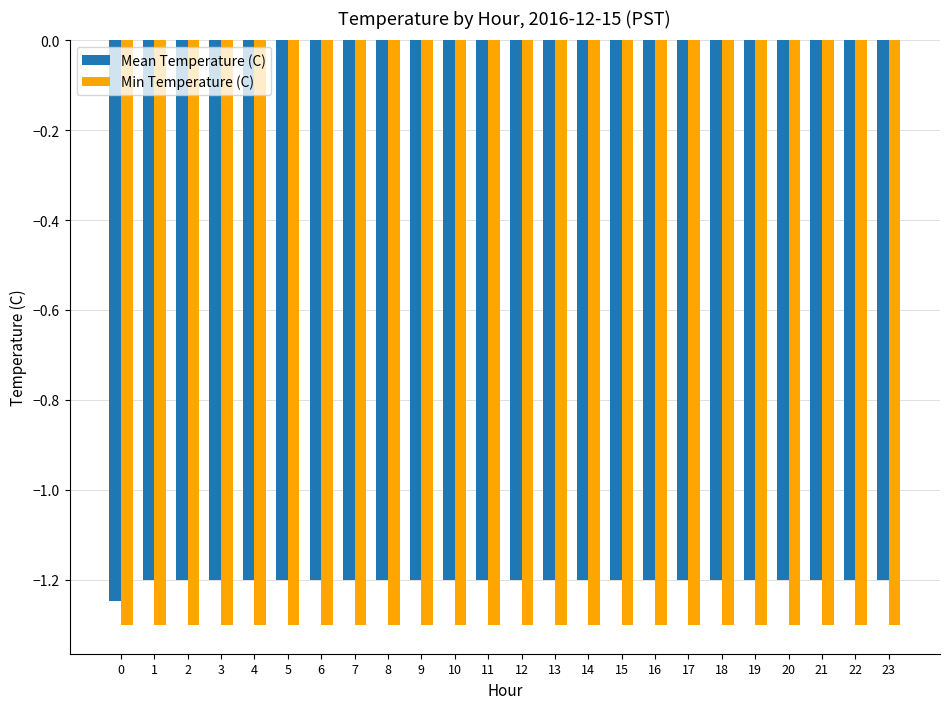

Which series has the largest total across all categories?

Mean Temperature (C)